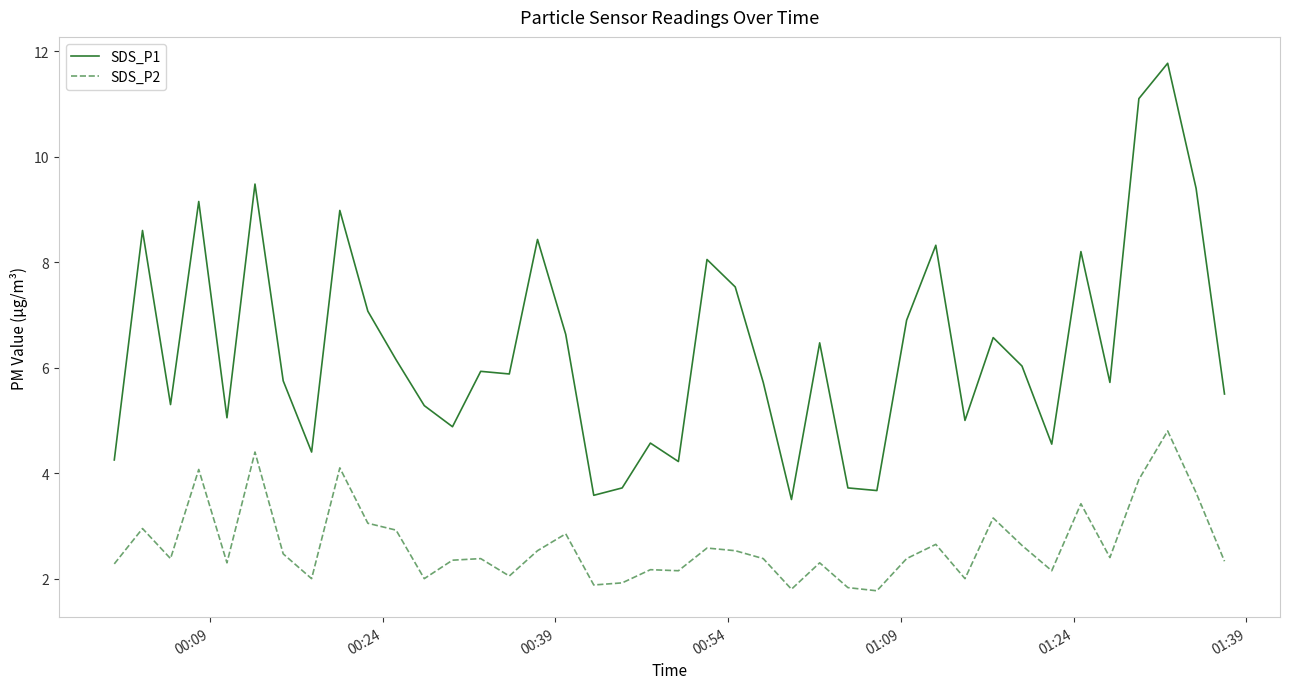

What is the maximum value shown in the chart?

11.8